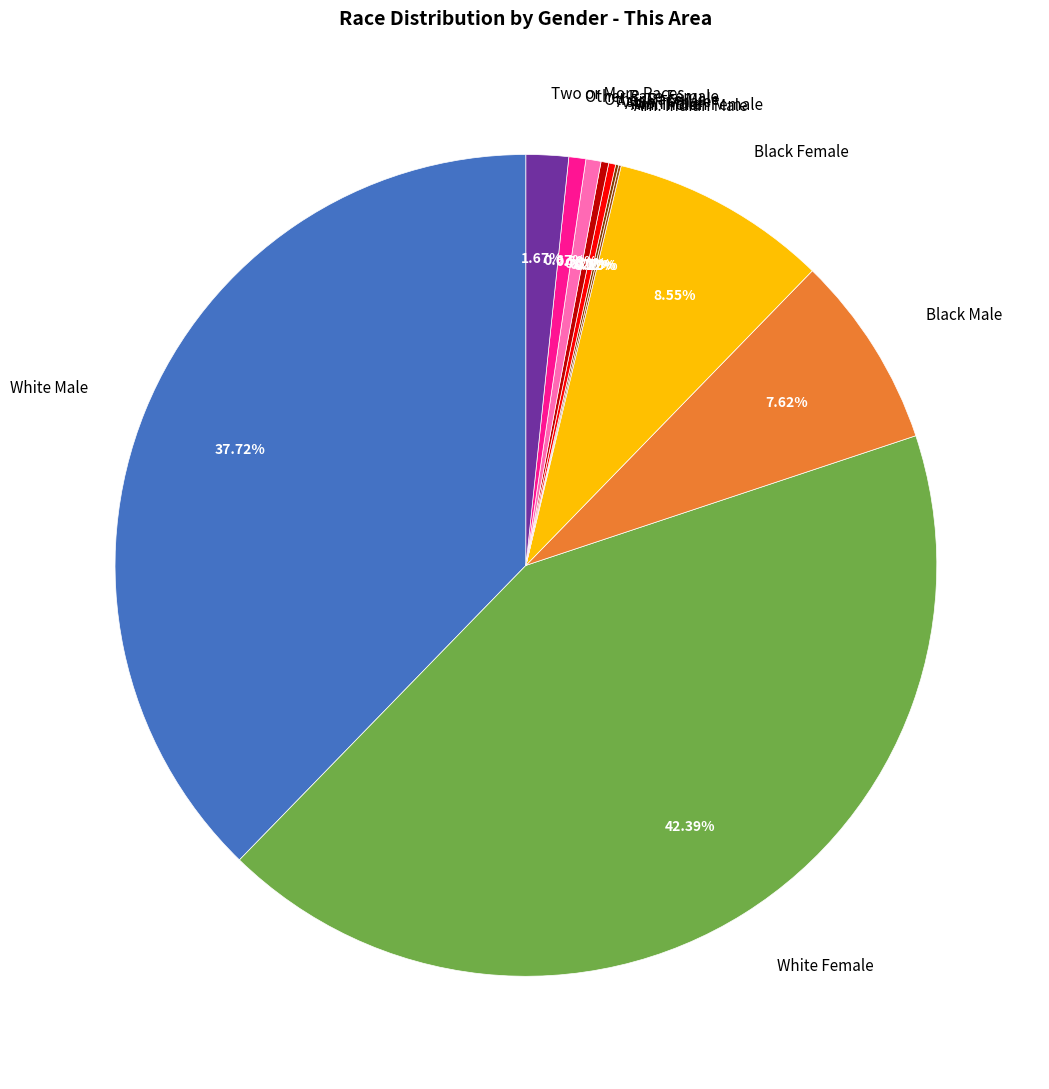

Between White Male and White Female, which is larger?

White Female